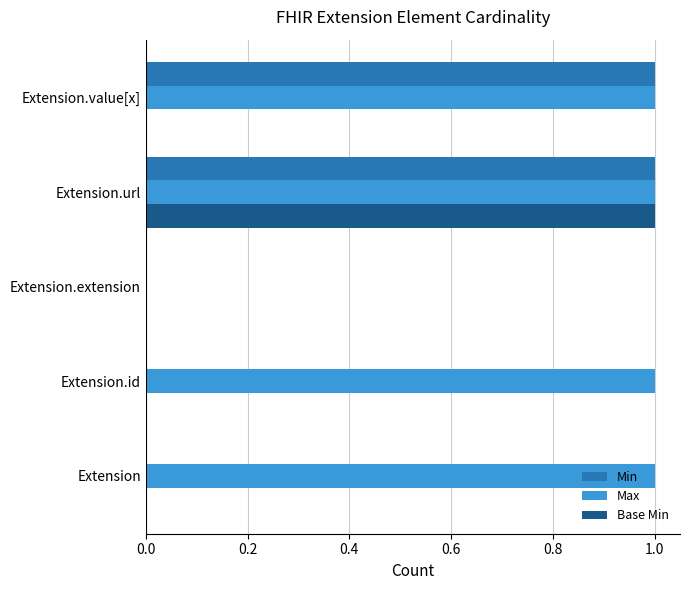

Between Extension.id and Extension.extension, which series saw the biggest shift?

Max